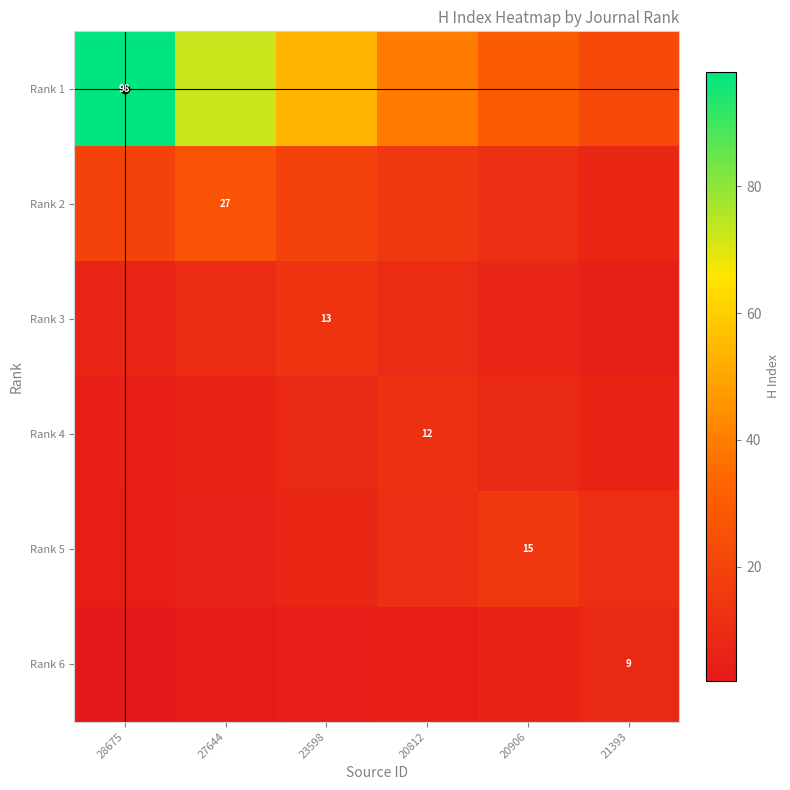

Which series changed the most between 27644 and 20906?

Rank 1